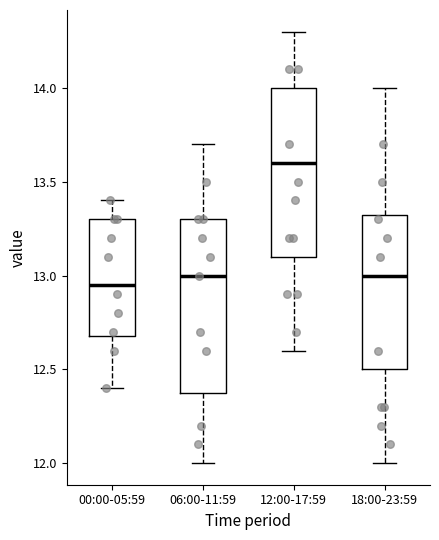

Which box's median line is the lowest?

00:00-05:59